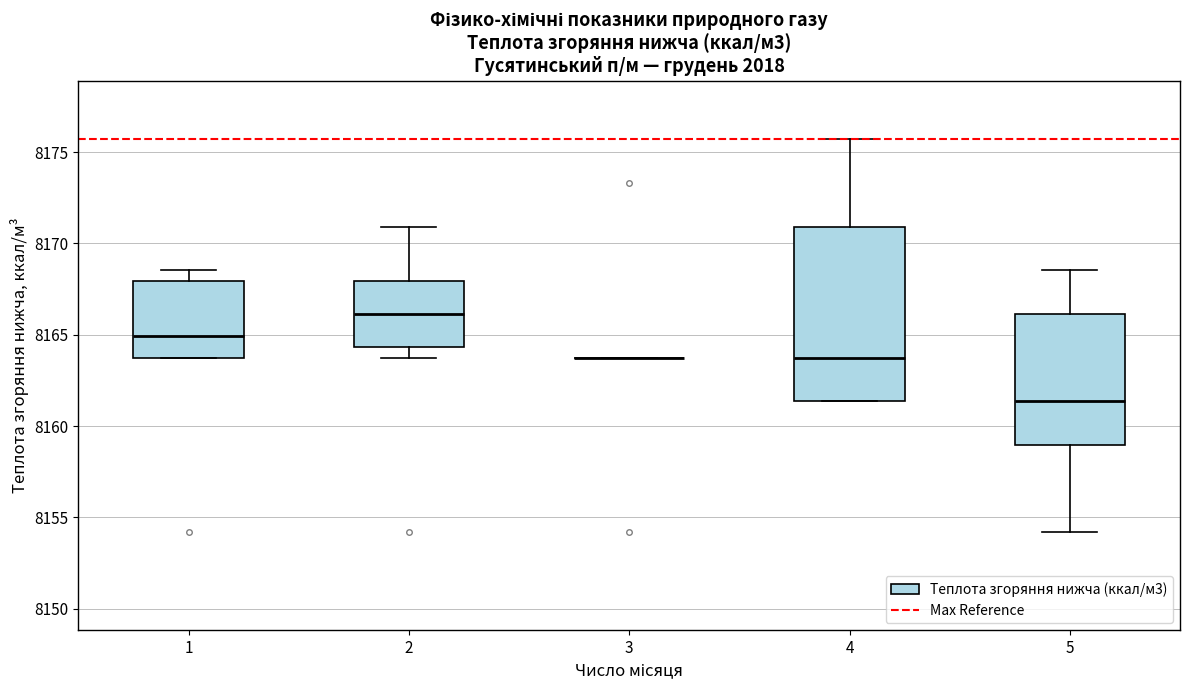

Which box is the tallest, from its lower edge to its upper edge?

4